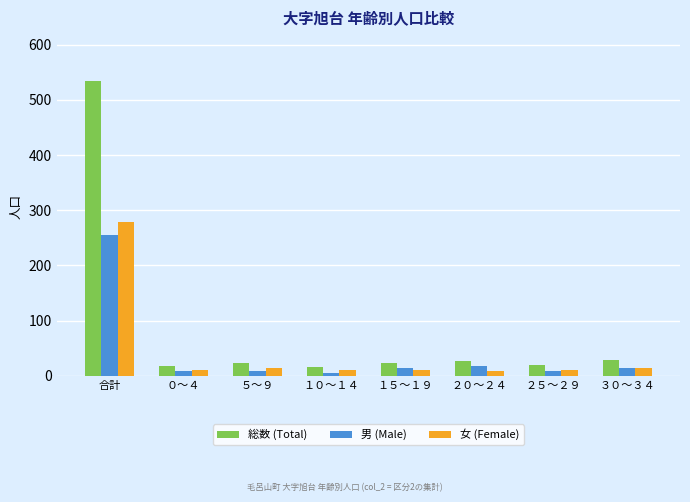

How many bars are there in total?

24